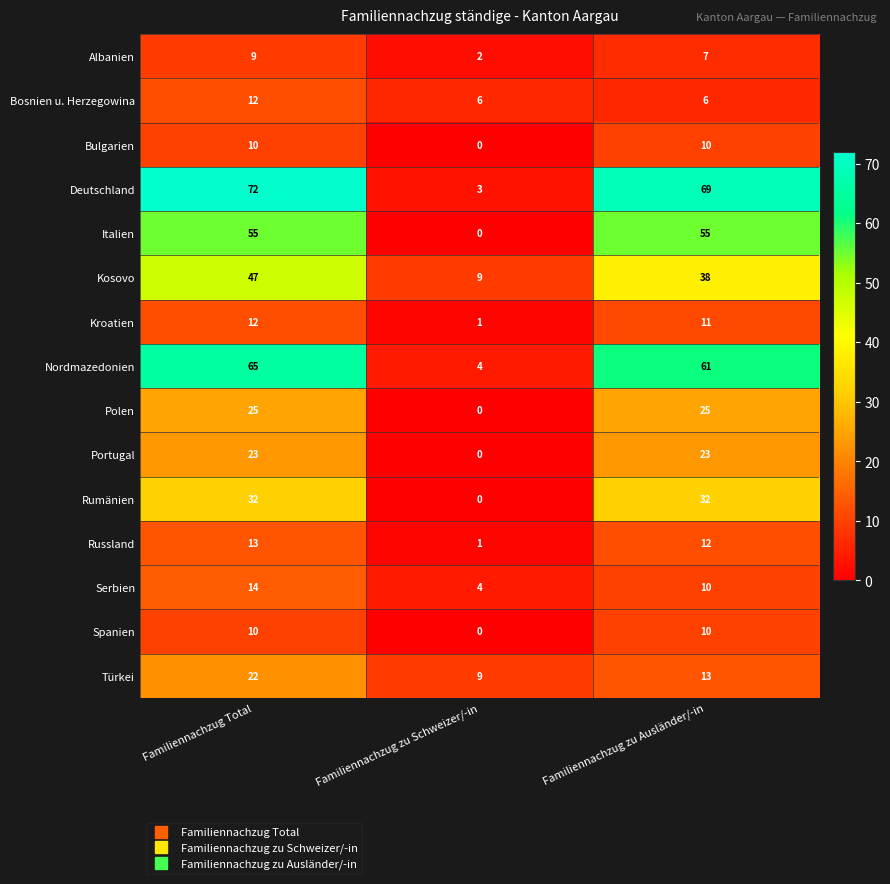

What is the difference between the Italien values at Familiennachzug zu Ausländer/-in and Familiennachzug zu Schweizer/-in?

55